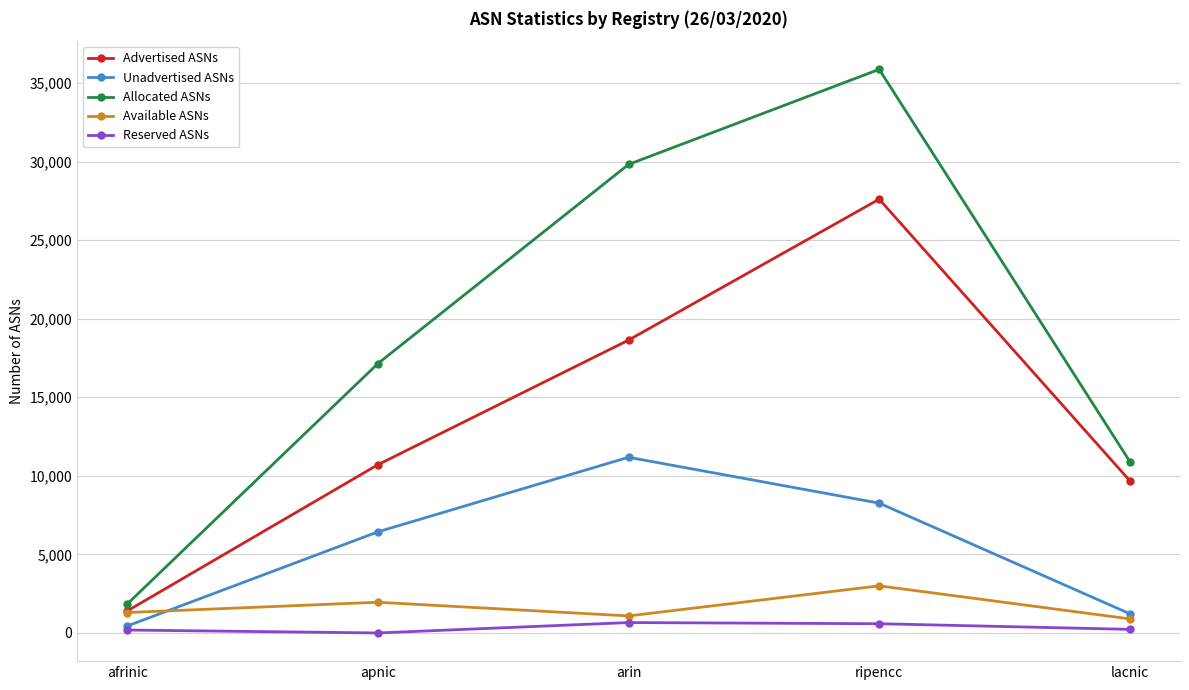

List the labels in order of Allocated ASNs value, smallest first.

afrinic, lacnic, apnic, arin, ripencc